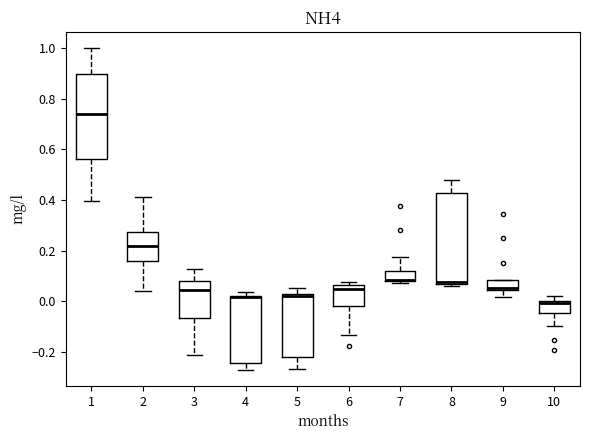

Where is the lower edge of the box at x = 6 on the y-axis? The values are not printed on the chart, so give them approximately, as read against the axis.

-0.02